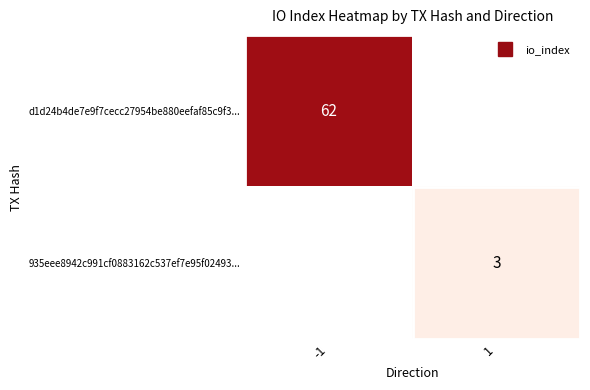

What is the sum of the 935eee8942c991cf0883162c537ef7e95f02493... values at -1 and 1?

3